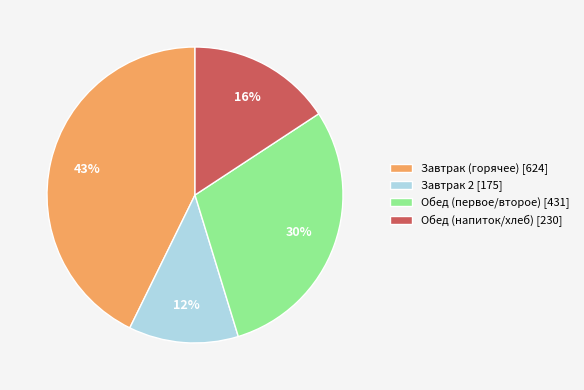

Which has a higher value, Обед (напиток/хлеб) [230] or Завтрак 2 [175]?

Обед (напиток/хлеб) [230]